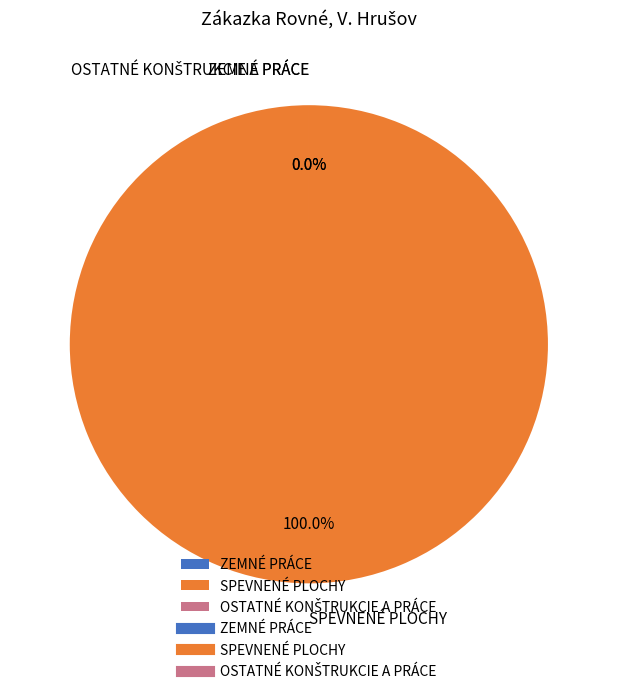

Is there any slice that represents more than half of the pie?

Yes